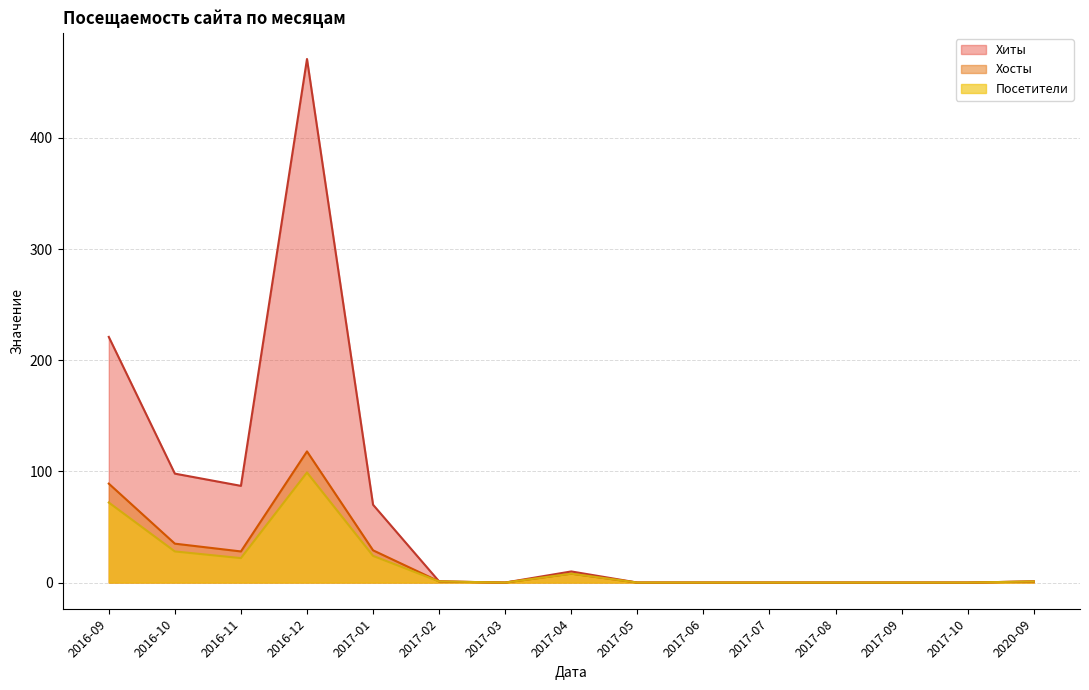

Count the number of categories in the chart.

15